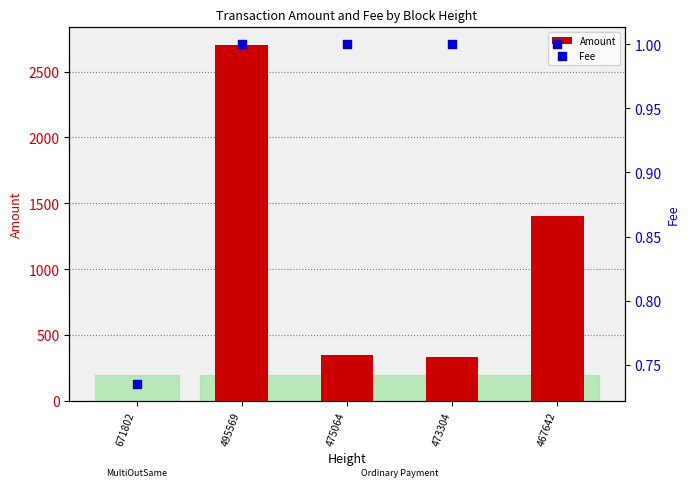

At how many categories does at least one series exceed 1403?

1